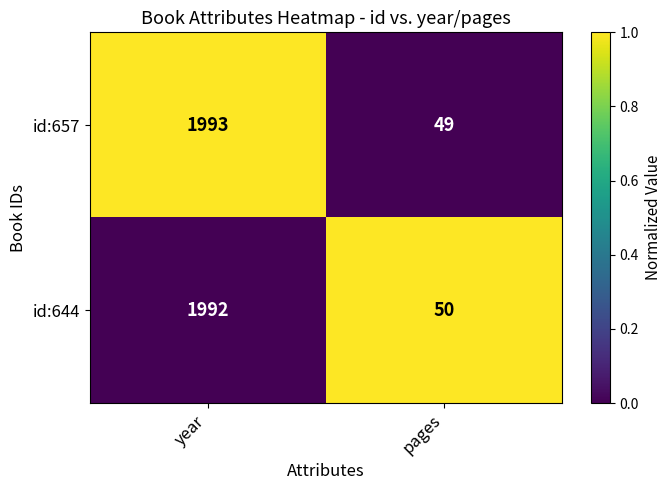

What is the maximum value shown in the chart?

1993